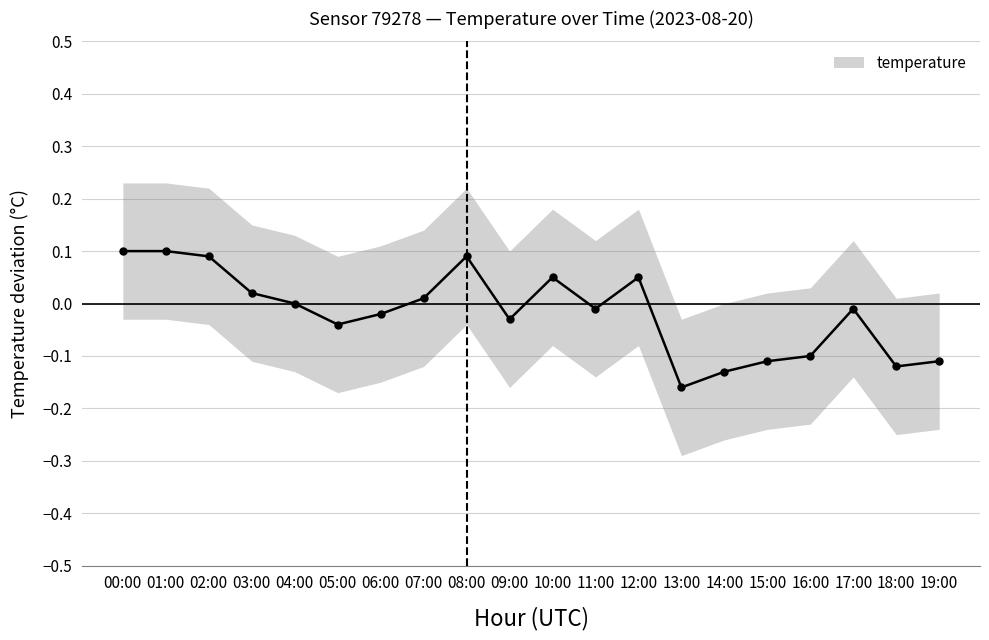

Is it true that the value at 05:00 is -0.0?

False